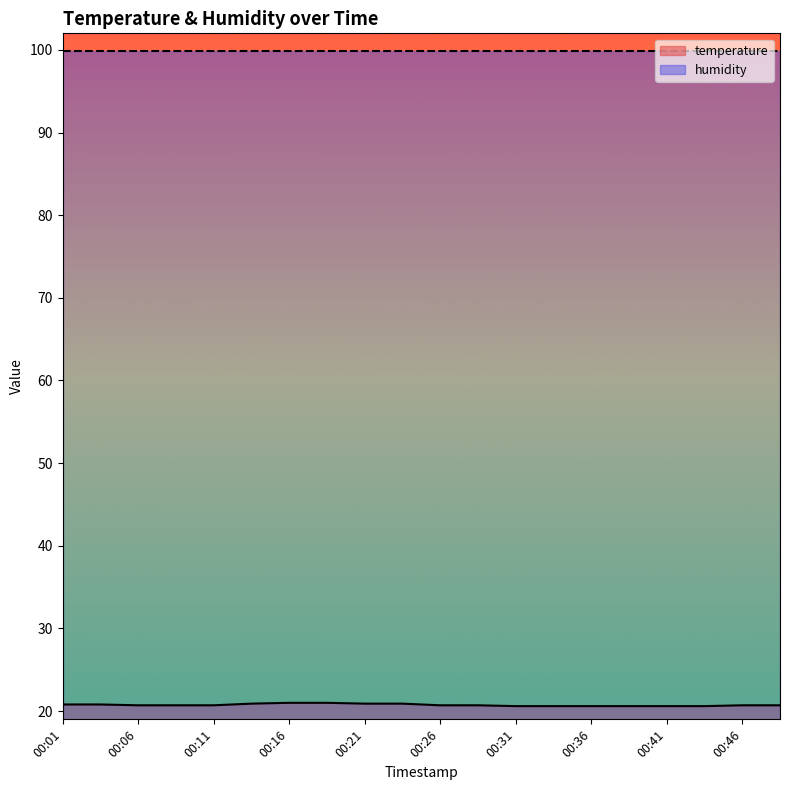

Which has a higher value, 00:01 or 00:46?

00:01